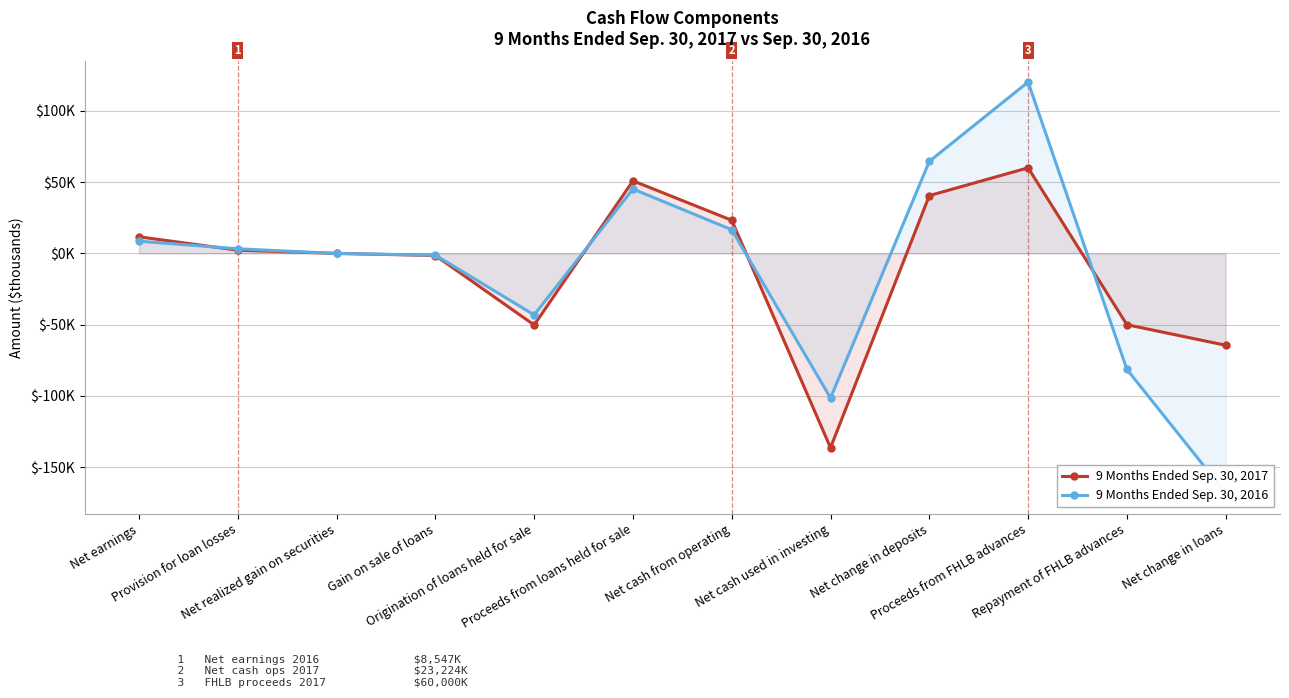

After their last crossing, which series has the higher values: 9 Months Ended Sep. 30, 2016 or 9 Months Ended Sep. 30, 2017?

9 Months Ended Sep. 30, 2017